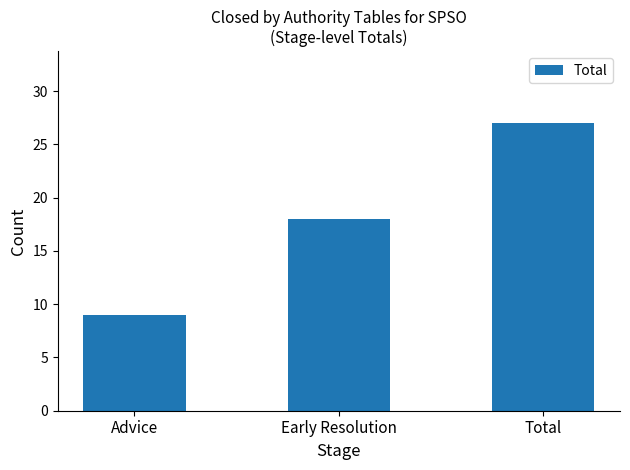

What is the difference between the maximum and minimum values?

18